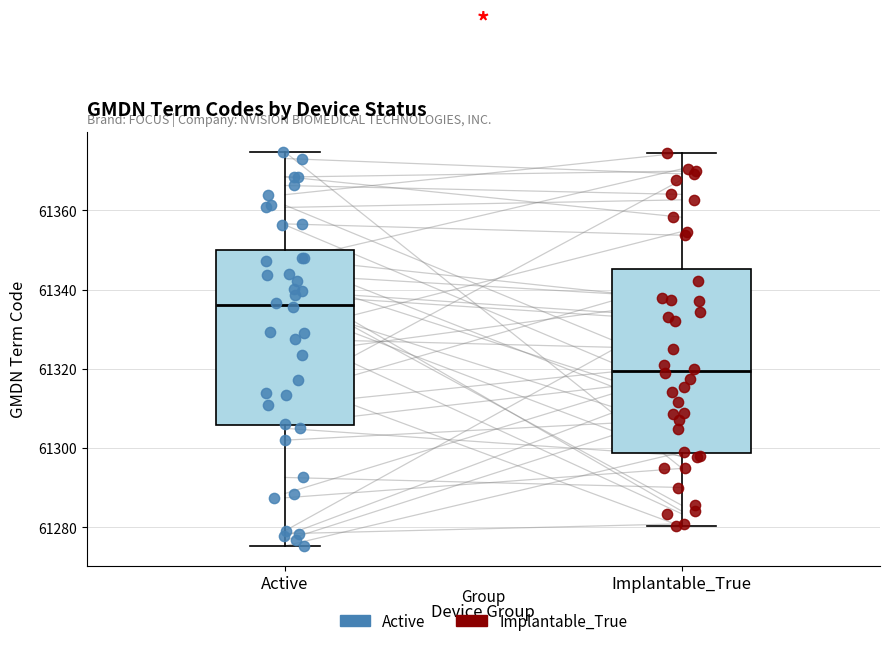

Comparing the boxes themselves (not the whiskers), which one is the tallest?

Implantable_True